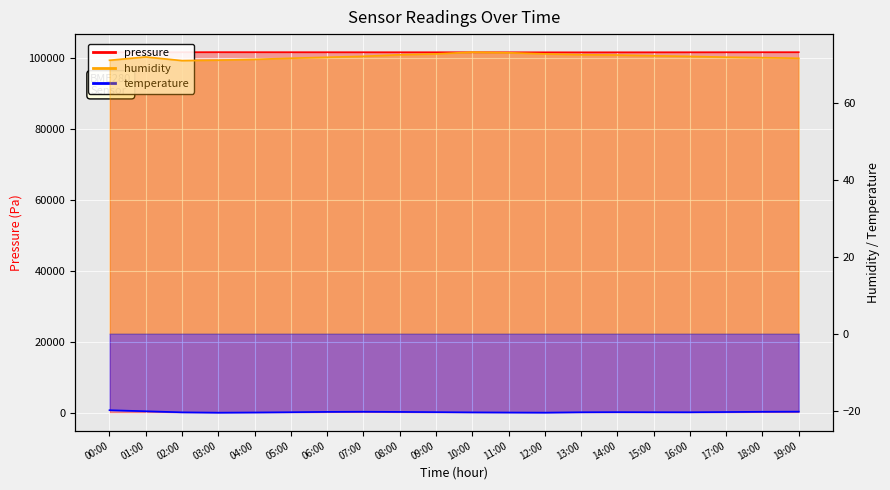

What is the sum of the pressure values at 11:00 and 10:00?

203445.0